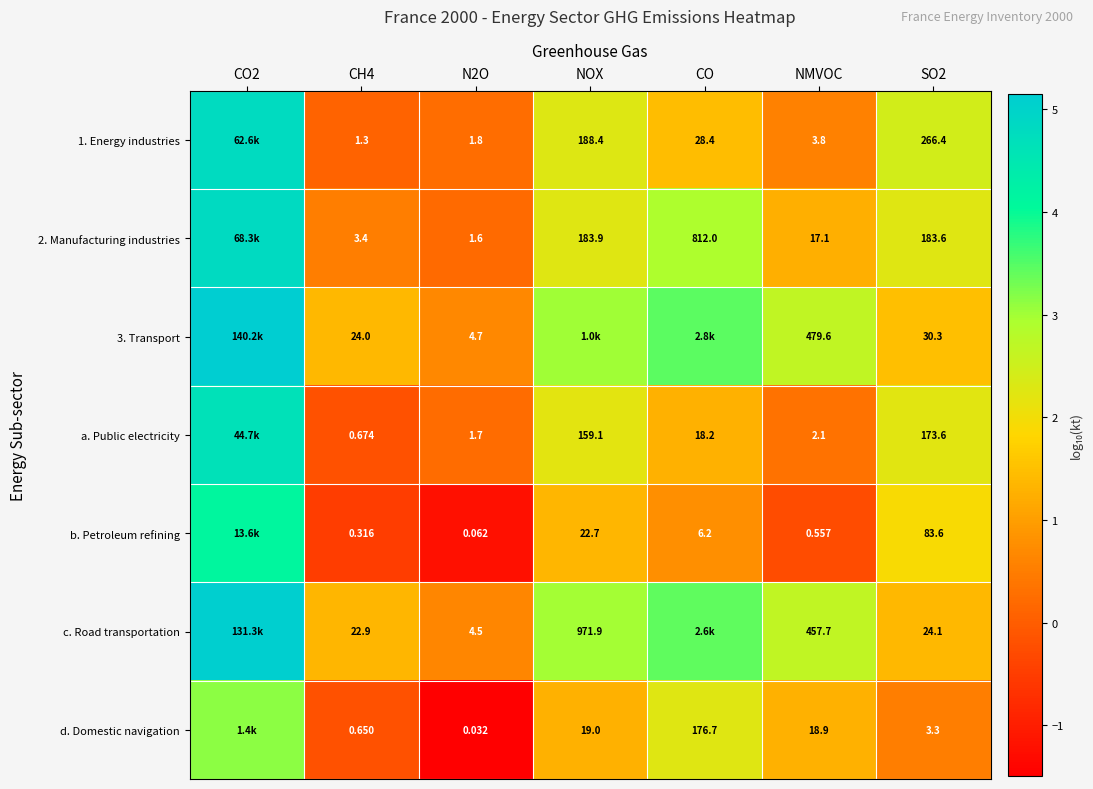

Is the value of d. Domestic navigation at CH4 greater than the value of b. Petroleum refining at NMVOC?

Yes